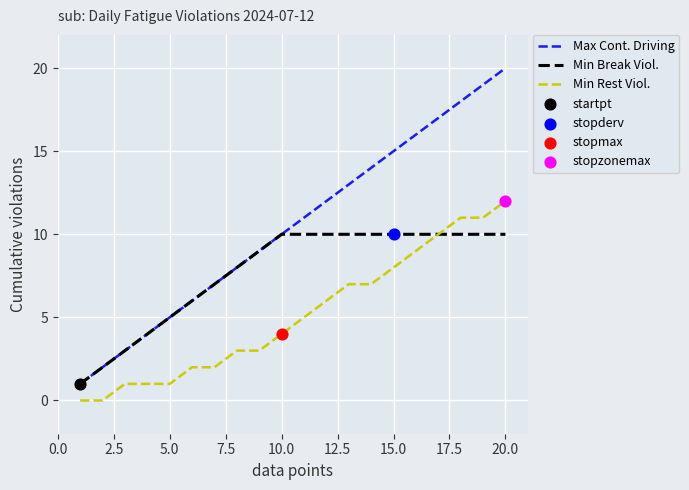

Which series has the largest range (max minus min)?

Max Cont. Driving